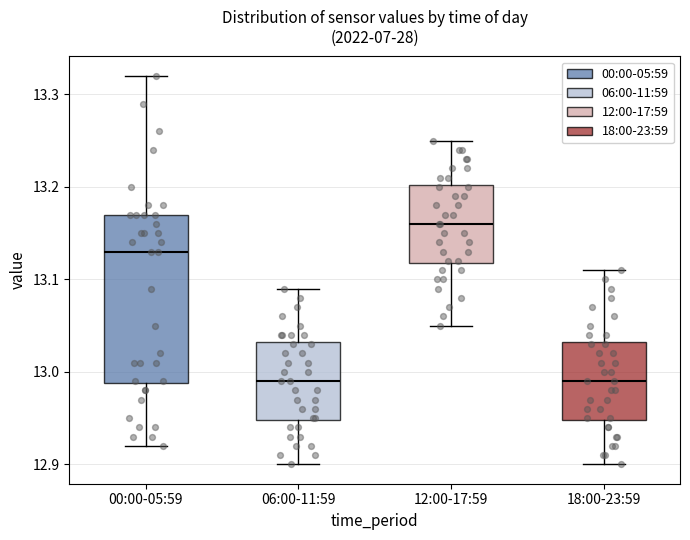

Reading left to right, transcribe this box plot: for each box, give where its median line is, the range the box spans, and where its two whiskers end, as read against the y-axis. The values are not printed on the chart, so give them approximately, as read against the axis.

00:00-05:59: median 13.13, box 12.99 to 13.17, whiskers 12.92 to 13.32
06:00-11:59: median 12.99, box 12.95 to 13.03, whiskers 12.90 to 13.09
12:00-17:59: median 13.16, box 13.12 to 13.20, whiskers 13.05 to 13.25
18:00-23:59: median 12.99, box 12.95 to 13.03, whiskers 12.90 to 13.11